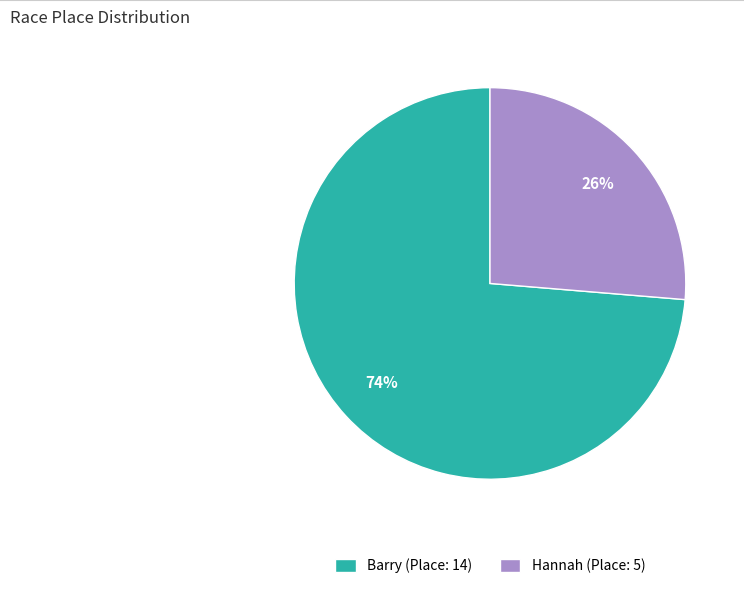

The Barry slice represents 86% of the pie. True or false?

False